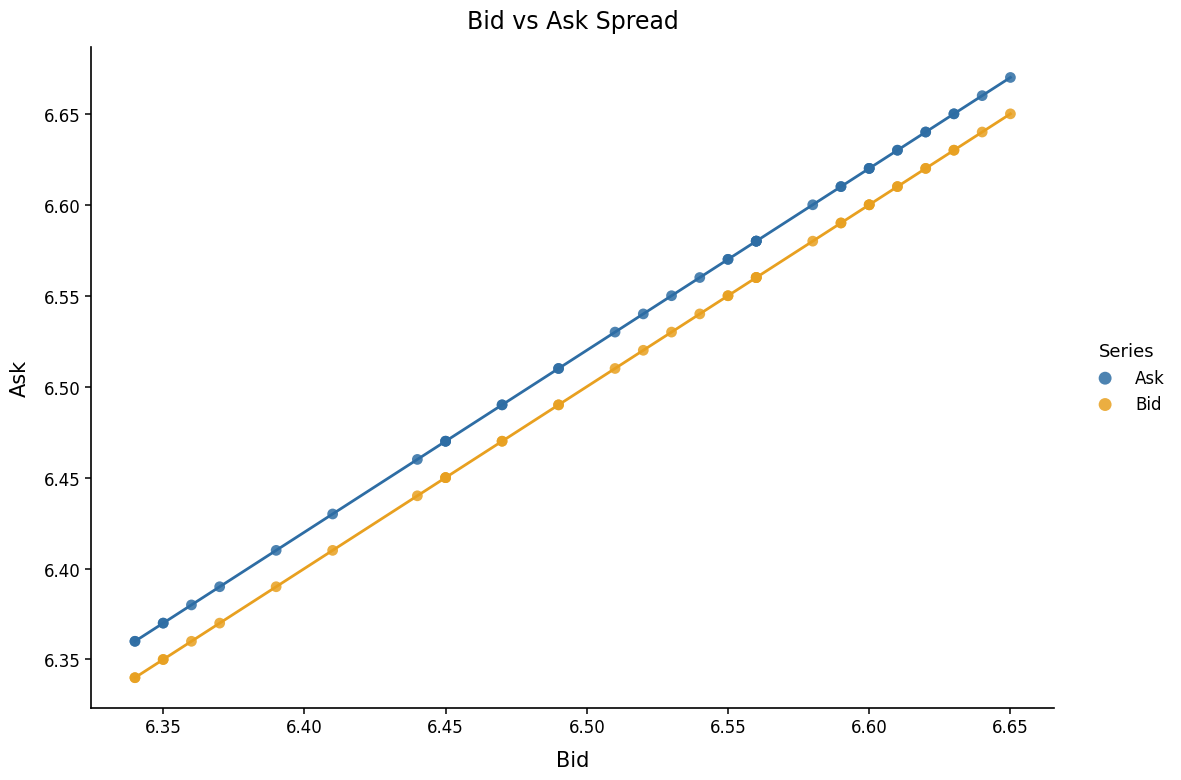

What are all the series names shown in the legend?

Ask, Bid